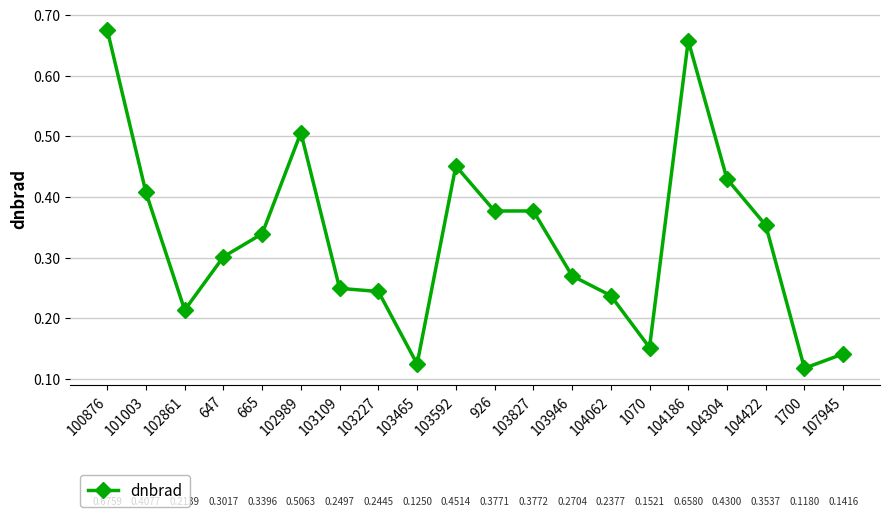

How many categories are shown in the chart?

20